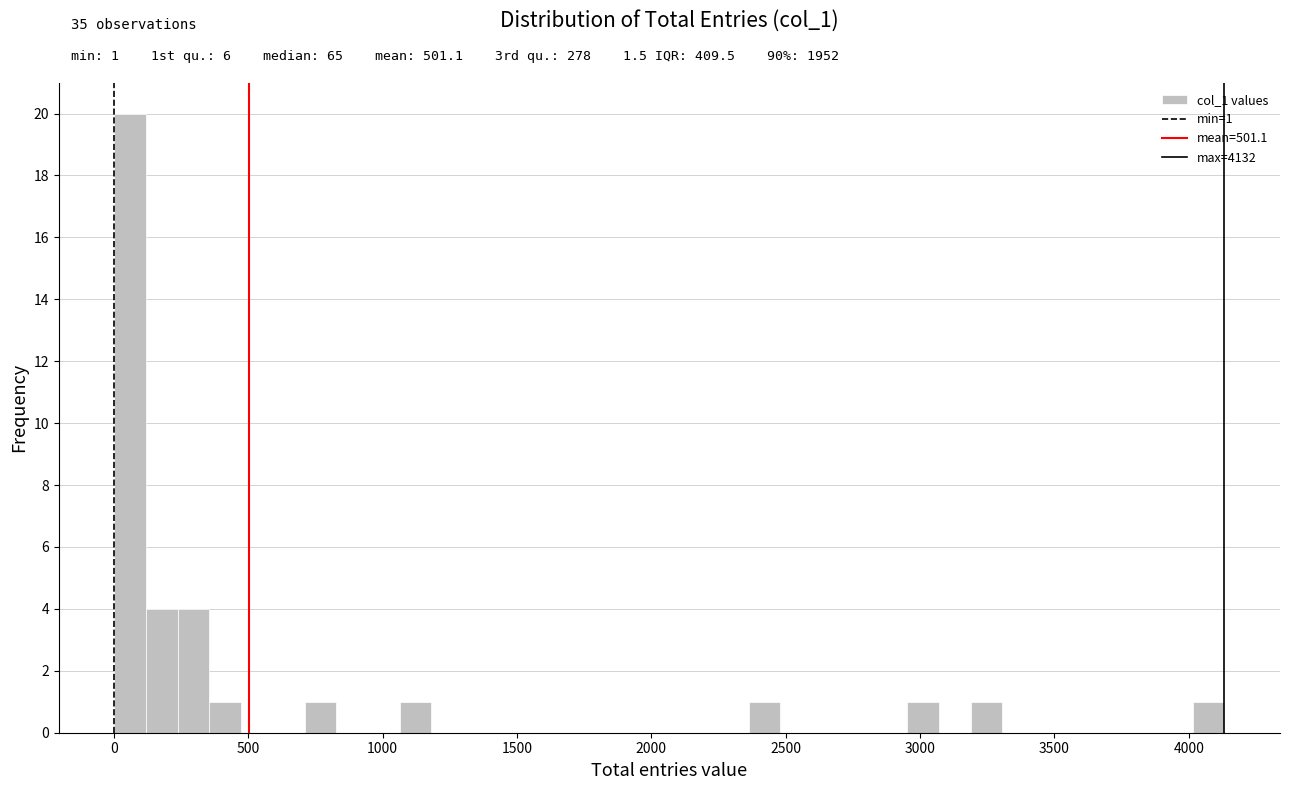

Read against the x-axis, roughly where is the centre of the tallest bar?

50